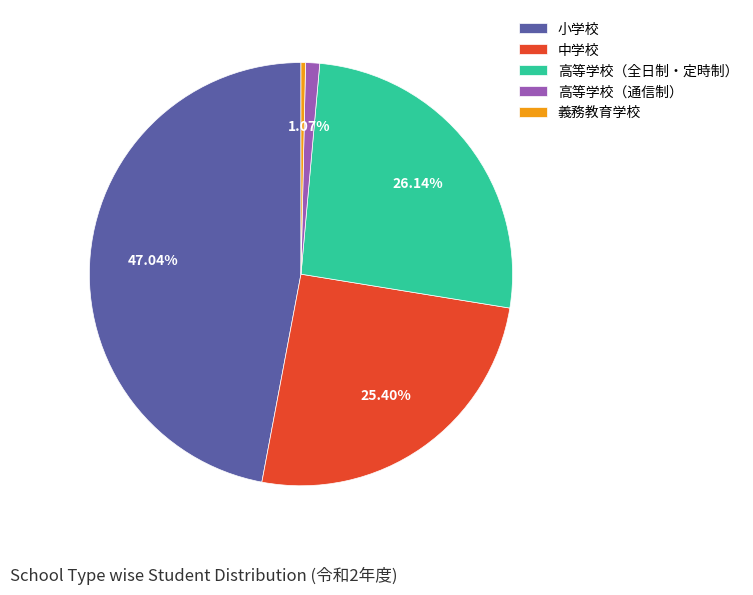

Combined, do 小学校 and 義務教育学校 account for over 50%?

No